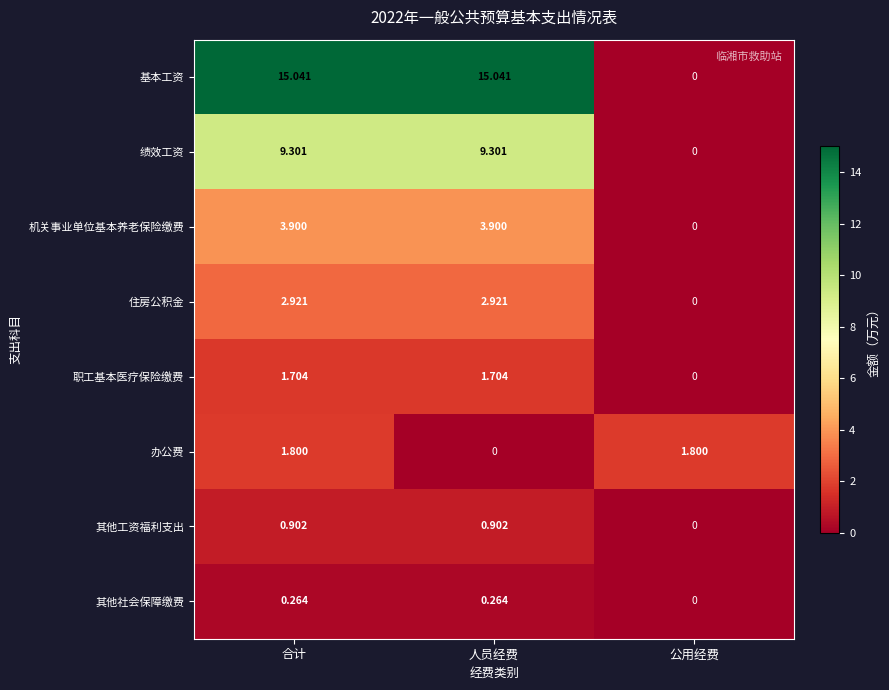

Which series has the largest total across all categories?

基本工资